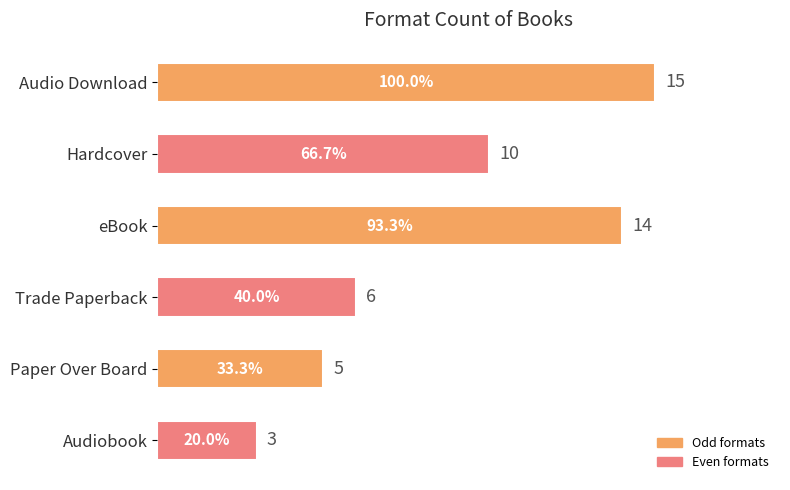

How many data points are less than 10?

3